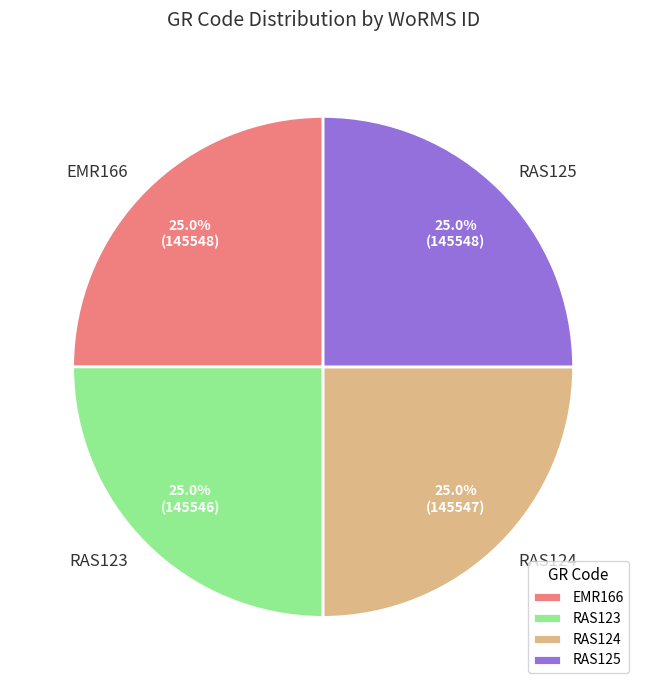

What percentage do RAS123 and RAS124 together represent?

50.0%